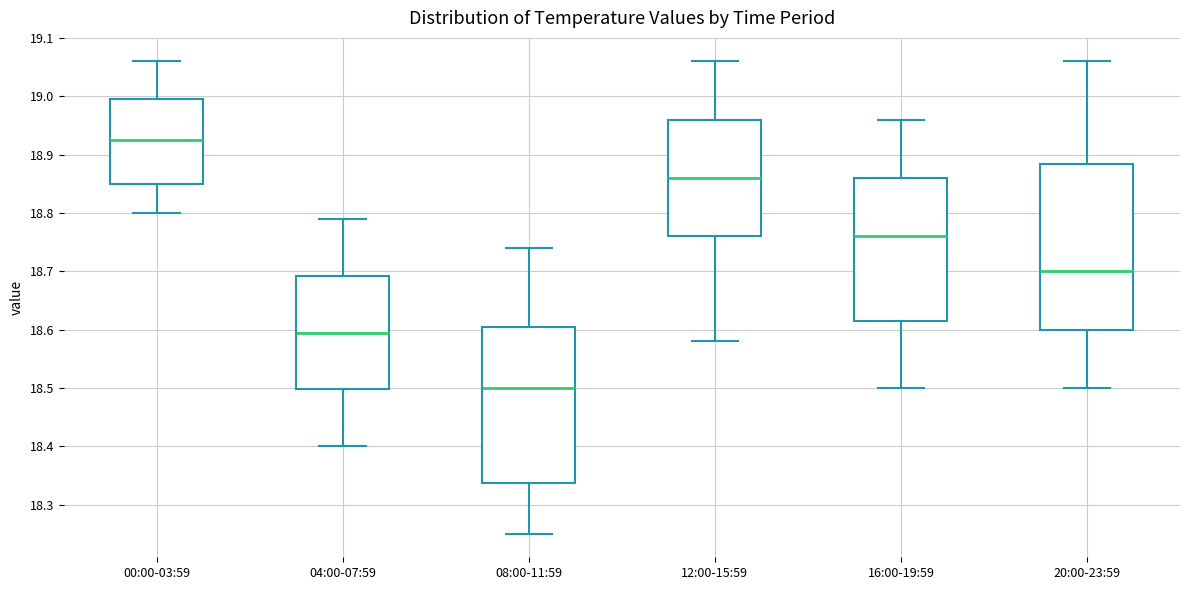

Reading left to right, transcribe this box plot: for each box, give where its median line is, the range the box spans, and where its two whiskers end, as read against the y-axis. The values are not printed on the chart, so give them approximately, as read against the axis.

00:00-03:59: median 18.93, box 18.85 to 19.00, whiskers 18.80 to 19.06
04:00-07:59: median 18.60, box 18.50 to 18.69, whiskers 18.40 to 18.79
08:00-11:59: median 18.50, box 18.34 to 18.61, whiskers 18.25 to 18.74
12:00-15:59: median 18.86, box 18.76 to 18.96, whiskers 18.58 to 19.06
16:00-19:59: median 18.76, box 18.62 to 18.86, whiskers 18.50 to 18.96
20:00-23:59: median 18.70, box 18.60 to 18.89, whiskers 18.50 to 19.06